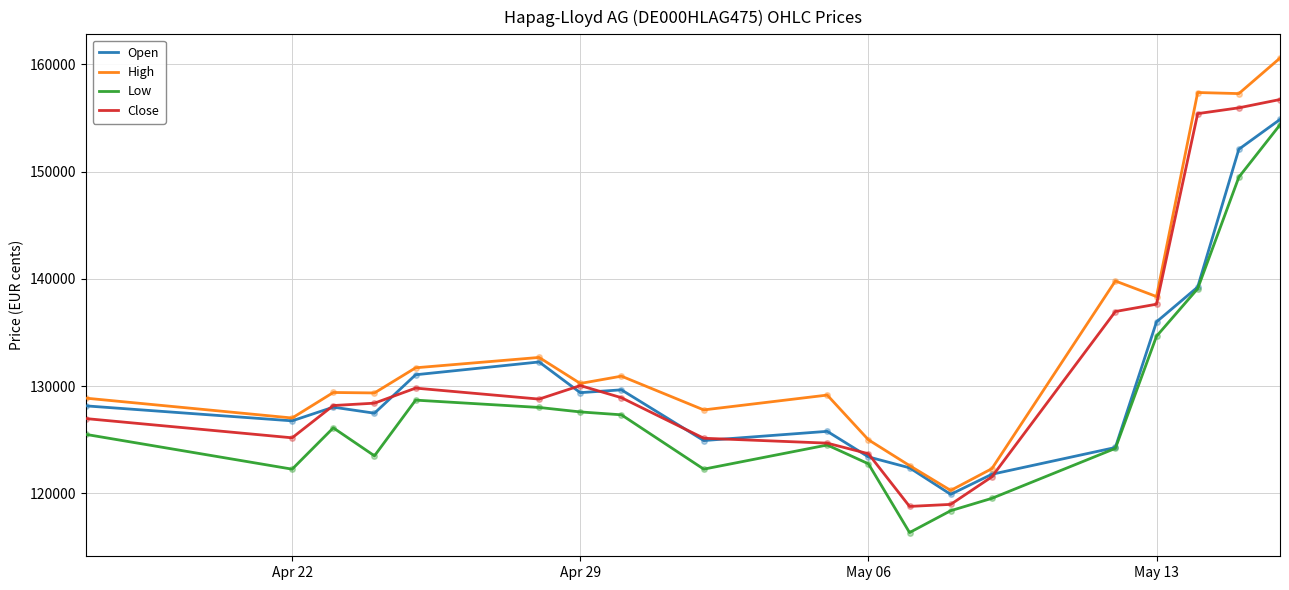

Does the chart have visible grid lines?

Yes